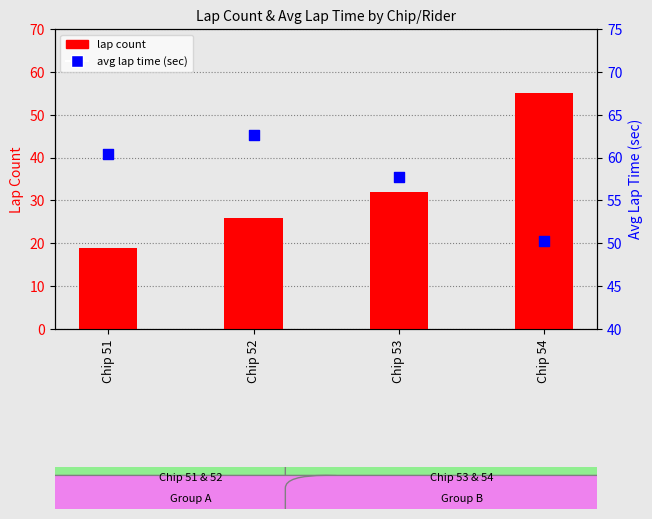

At which category is the sum across all series the highest?

Chip 54